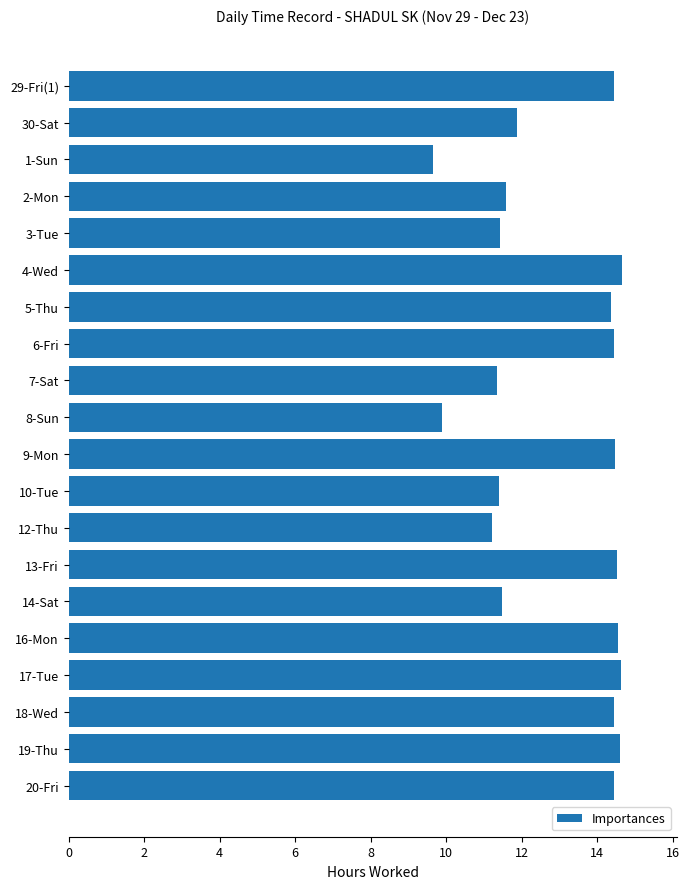

How many distinct data groups are displayed?

1